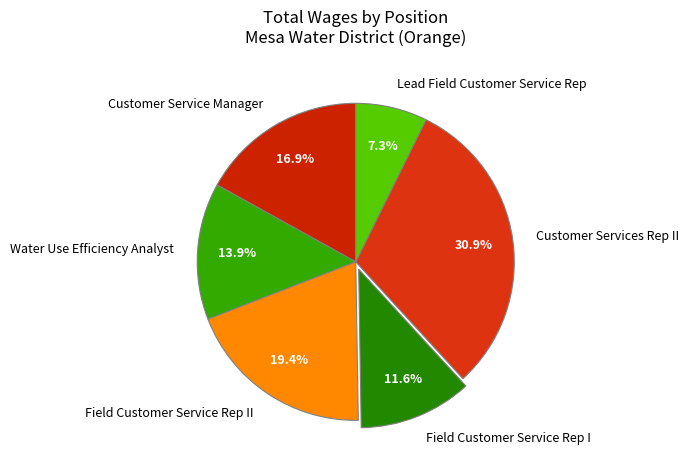

To the nearest percent, what is the difference between the largest and smallest slice percentages?

24%